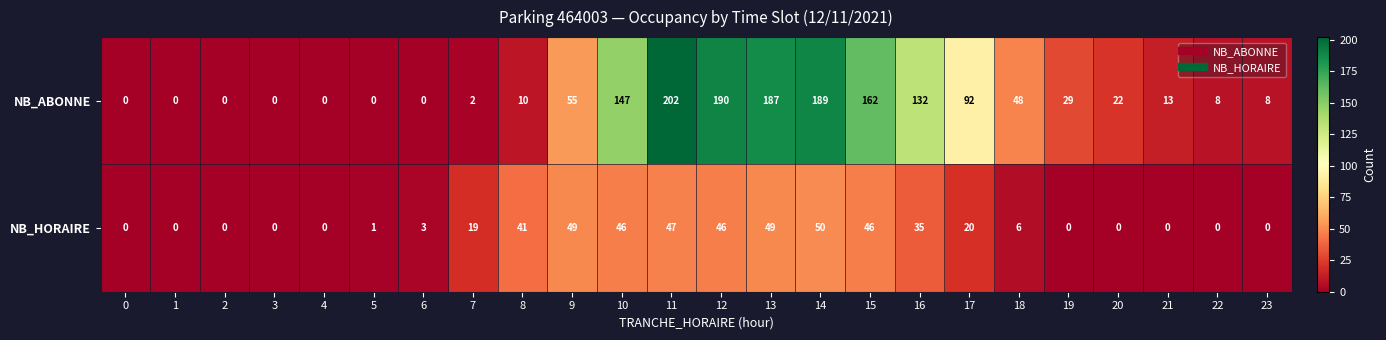

What is the maximum value shown in the chart?

202